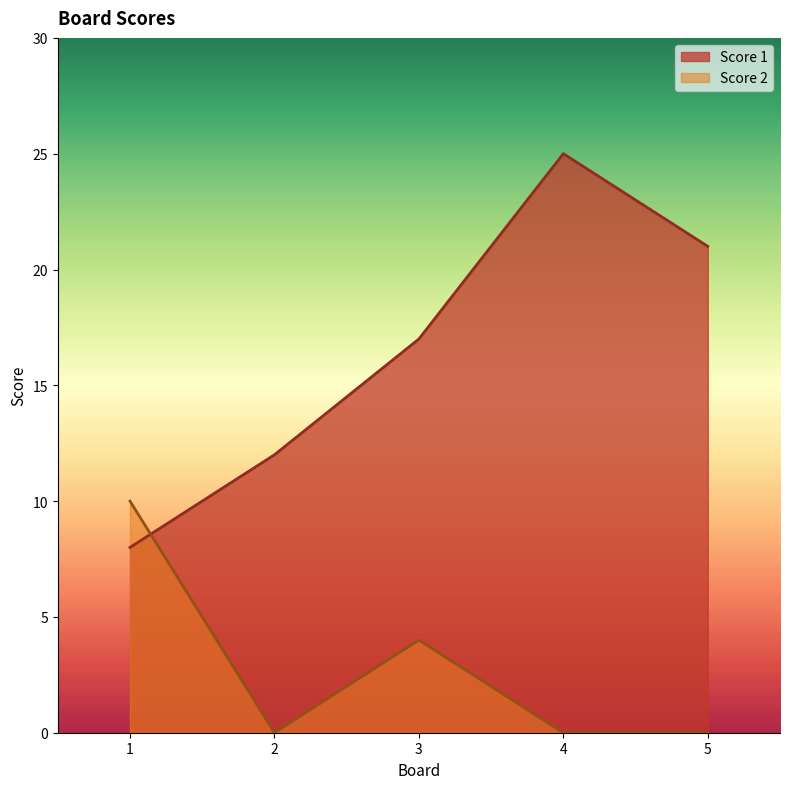

How many interior local peaks does the Score 1 series have?

1